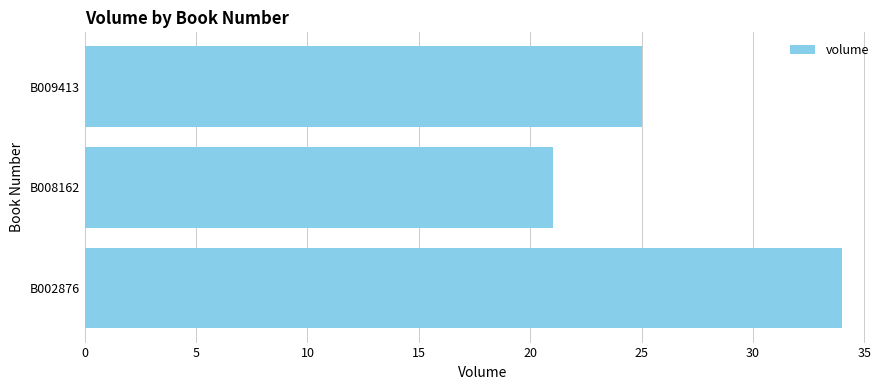

Rank the categories by value from highest to lowest.

B002876, B009413, B008162